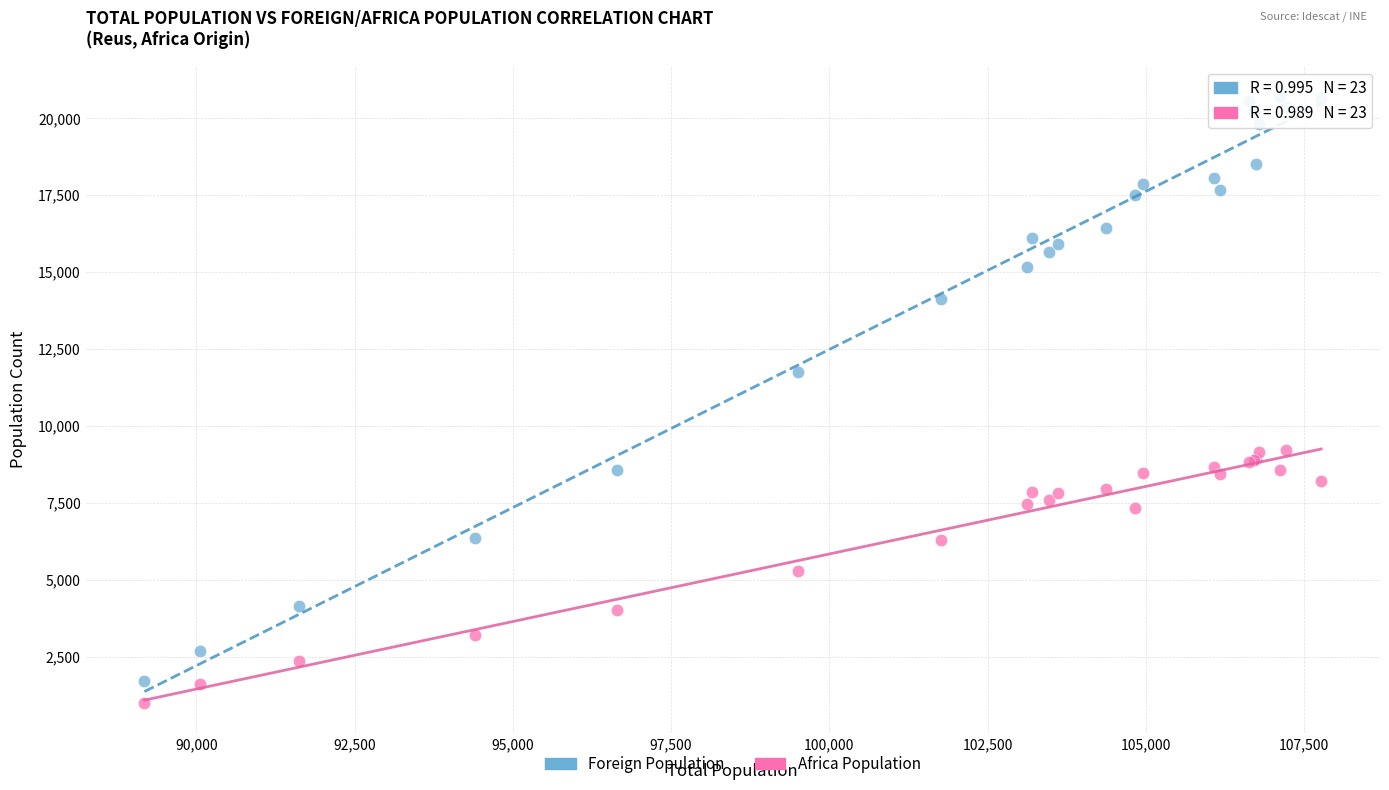

Which series contains the highest Y value?

Foreign Population